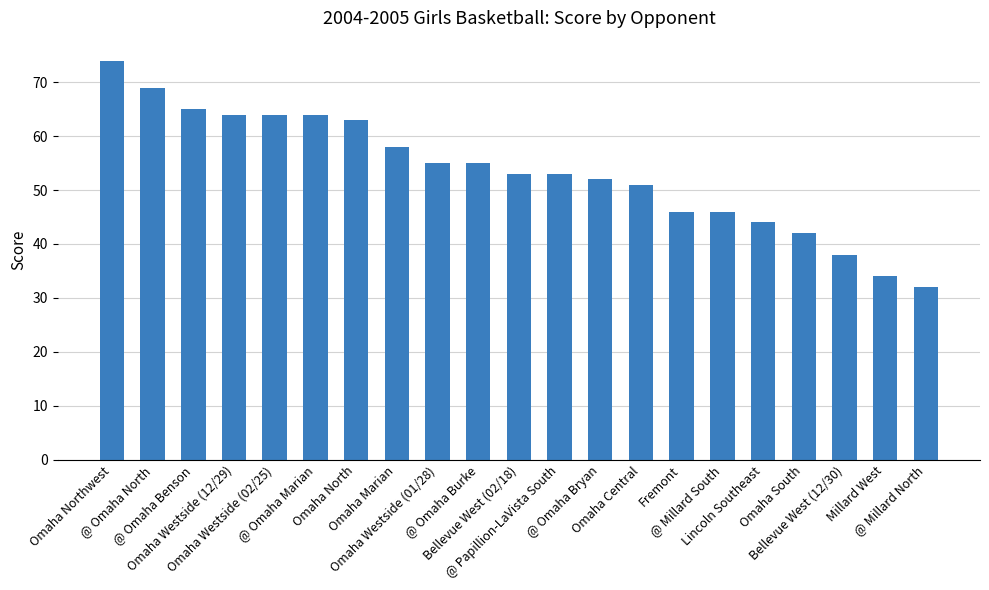

What is the difference between the values at Lincoln Southeast and Omaha Westside (12/29)?

20